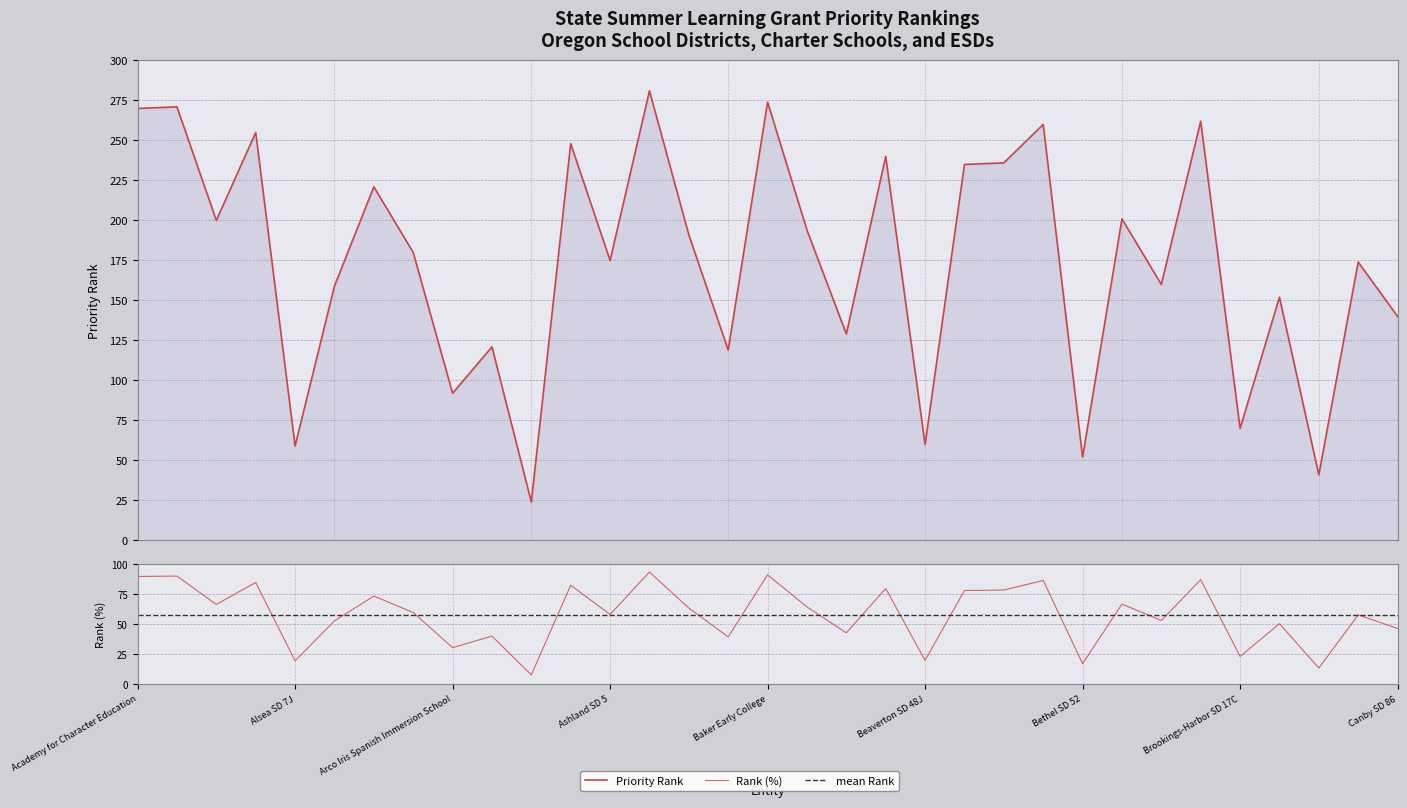

Which category has the lowest value in the Priority Rank series?

10